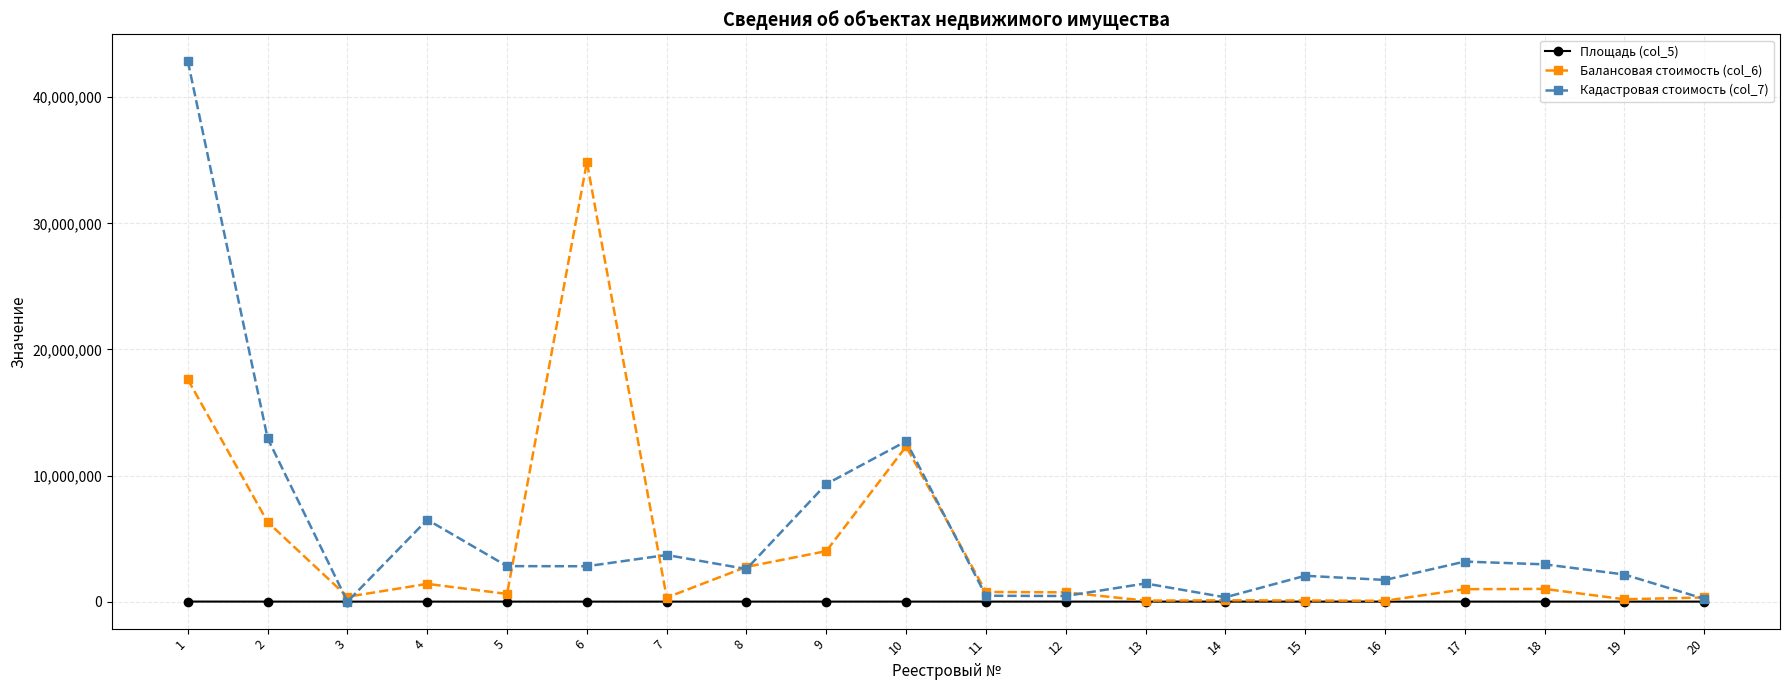

What is the sum of all Площадь (col_5) values?

10614.4